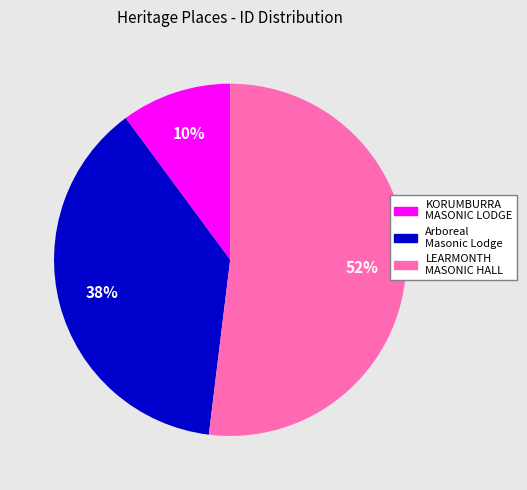

The KORUMBURRA MASONIC LODGE slice represents 10% of the pie. True or false?

True